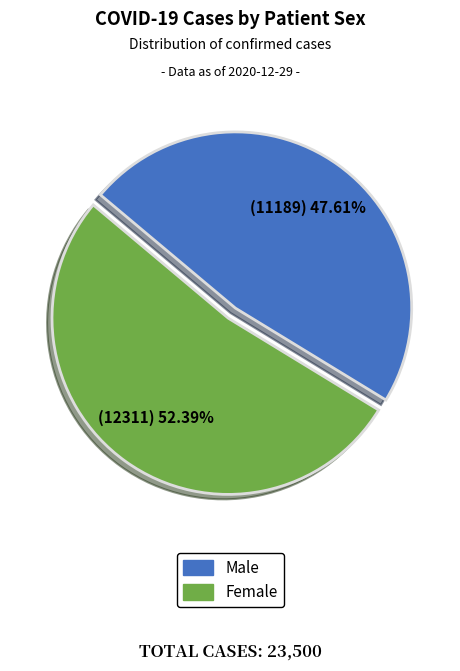

Rank the categories by value from highest to lowest.

Female, Male